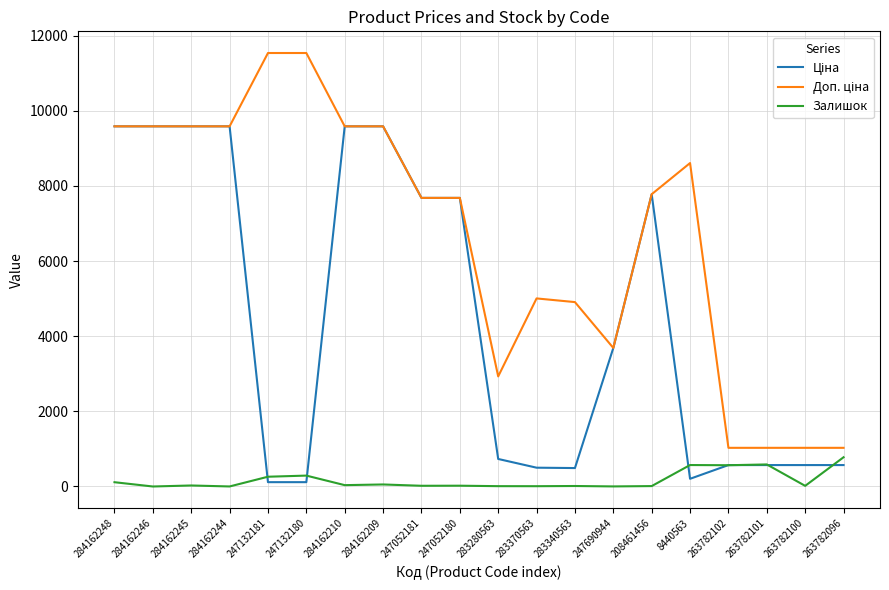

What is the maximum value shown in the chart?

11537.0